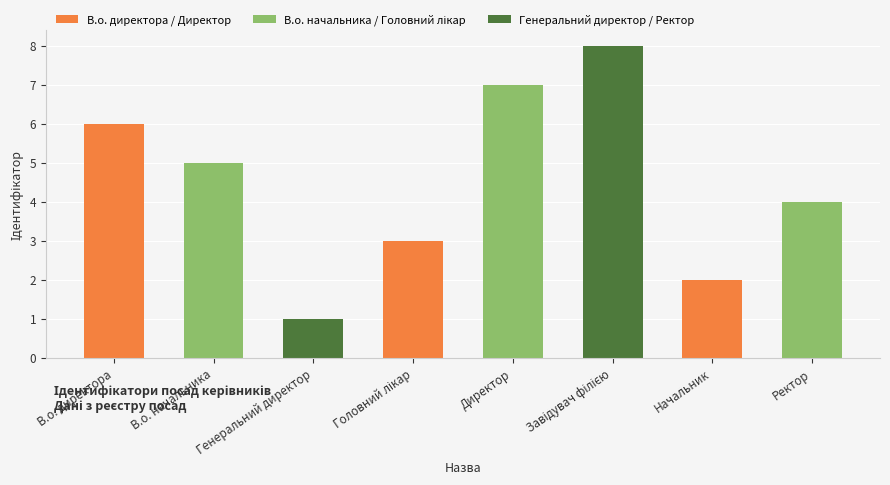

Is it true that the value at Начальник is 3?

False